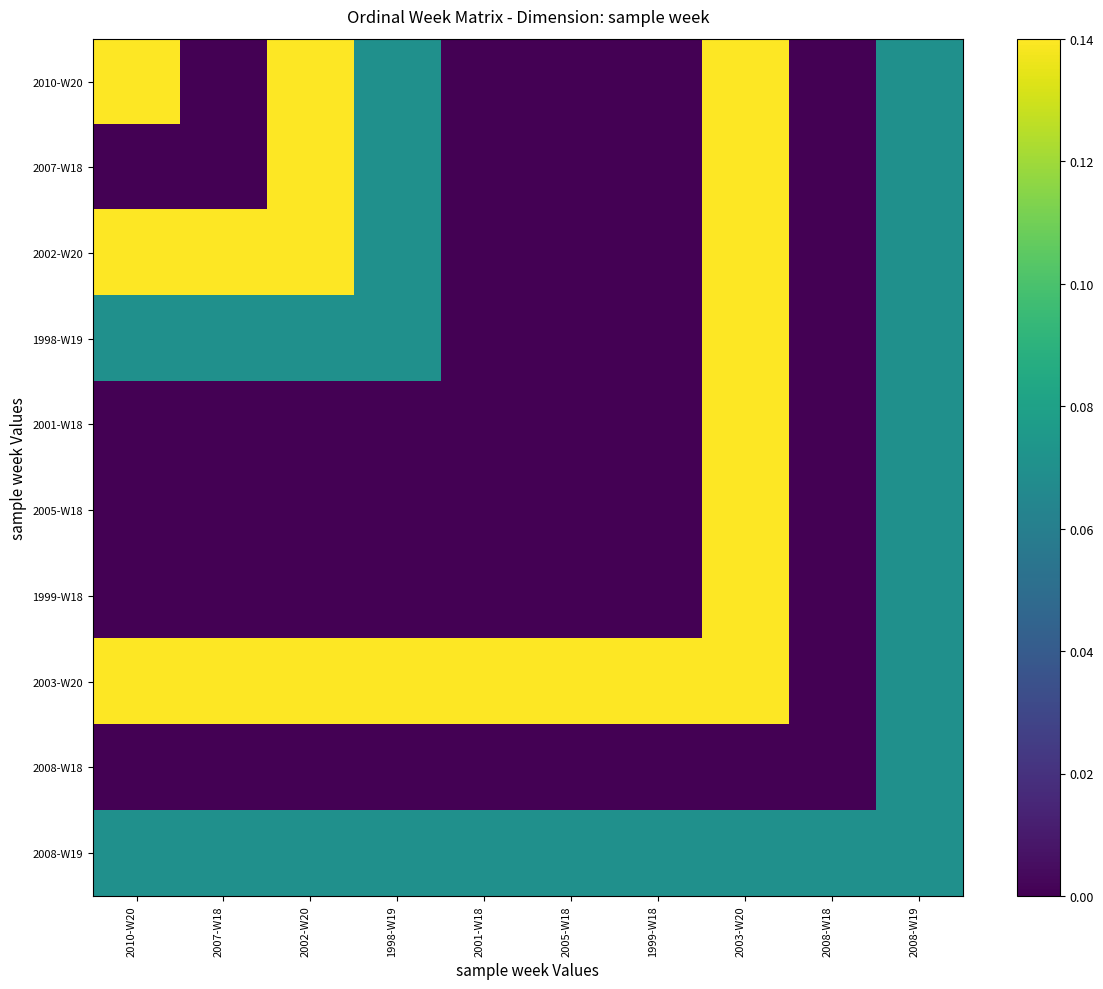

At which category is the sum across all series the highest?

2003-W20